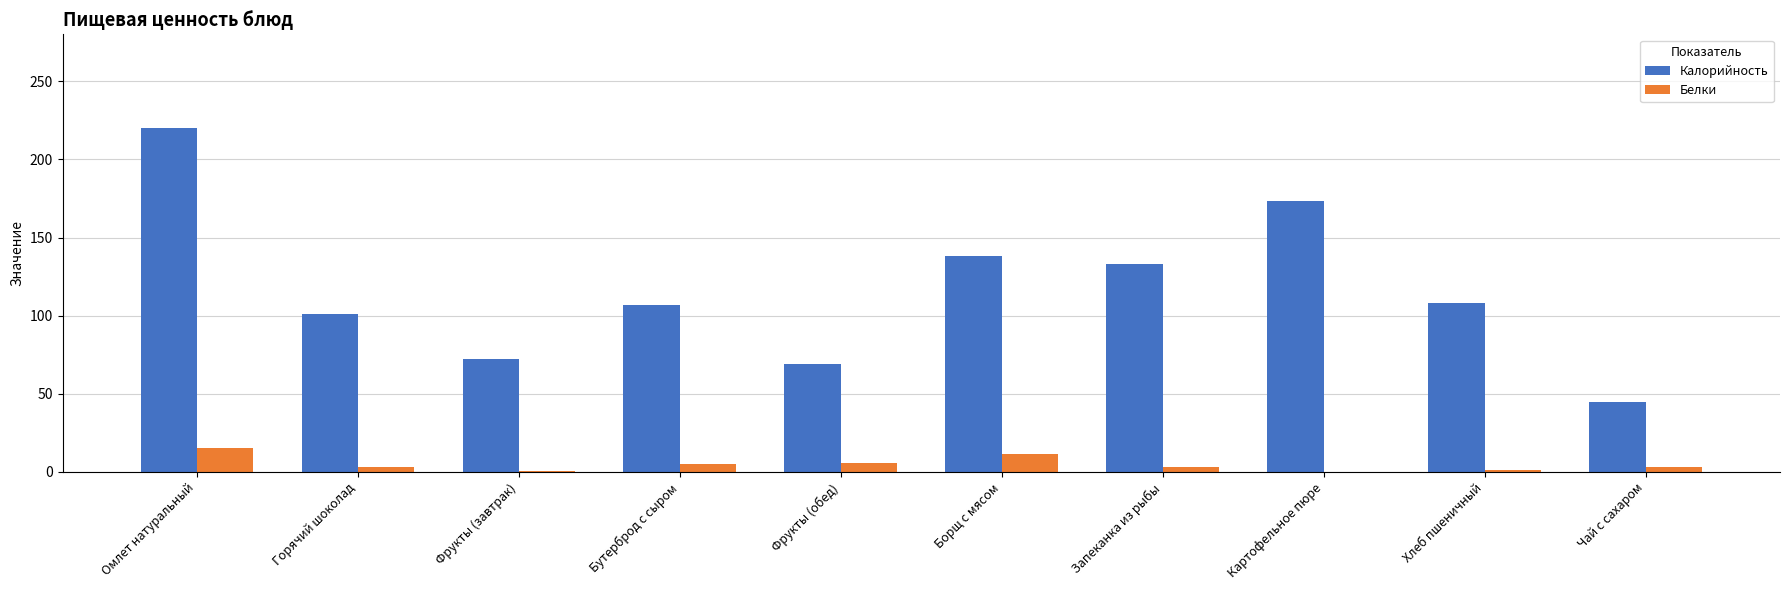

The value of Калорийность at Борщ с мясом is 90.7. True or false?

False